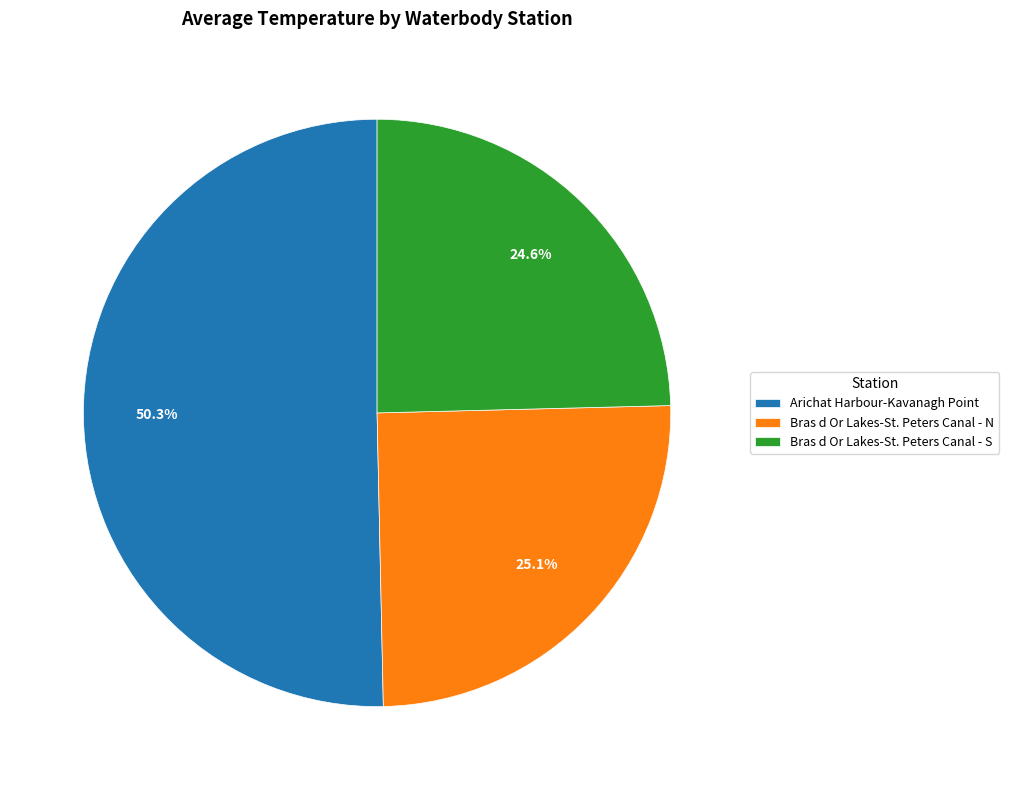

Count the number of slices in the pie.

3